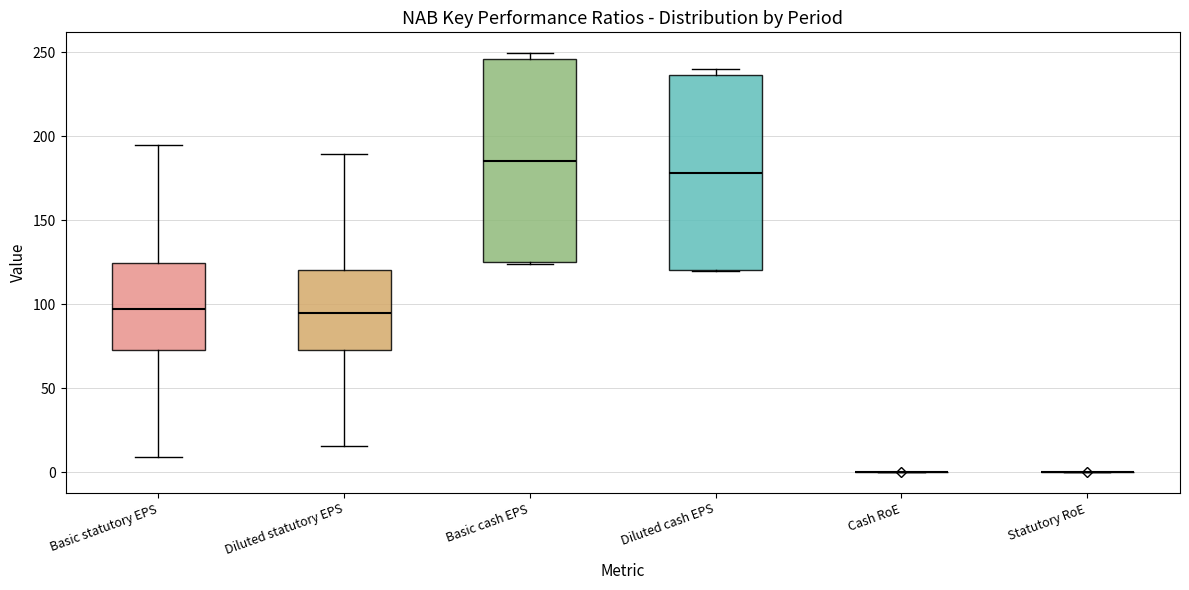

Reading left to right, read every box against the y-axis: the position of its median line, the range the box covers, and the ends of its whiskers. The values are not printed on the chart, so give them approximately, as read against the axis.

Basic statutory EPS: median 95, box 75 to 125, whiskers 10 to 195
Diluted statutory EPS: median 95, box 75 to 120, whiskers 15 to 190
Basic cash EPS: median 185, box 125 to 245, whiskers 125 to 250
Diluted cash EPS: median 180, box 120 to 235, whiskers 120 to 240
Cash RoE: box collapsed to a line at 0, whiskers 0 to 0
Statutory RoE: box collapsed to a line at 0, whiskers 0 to 0